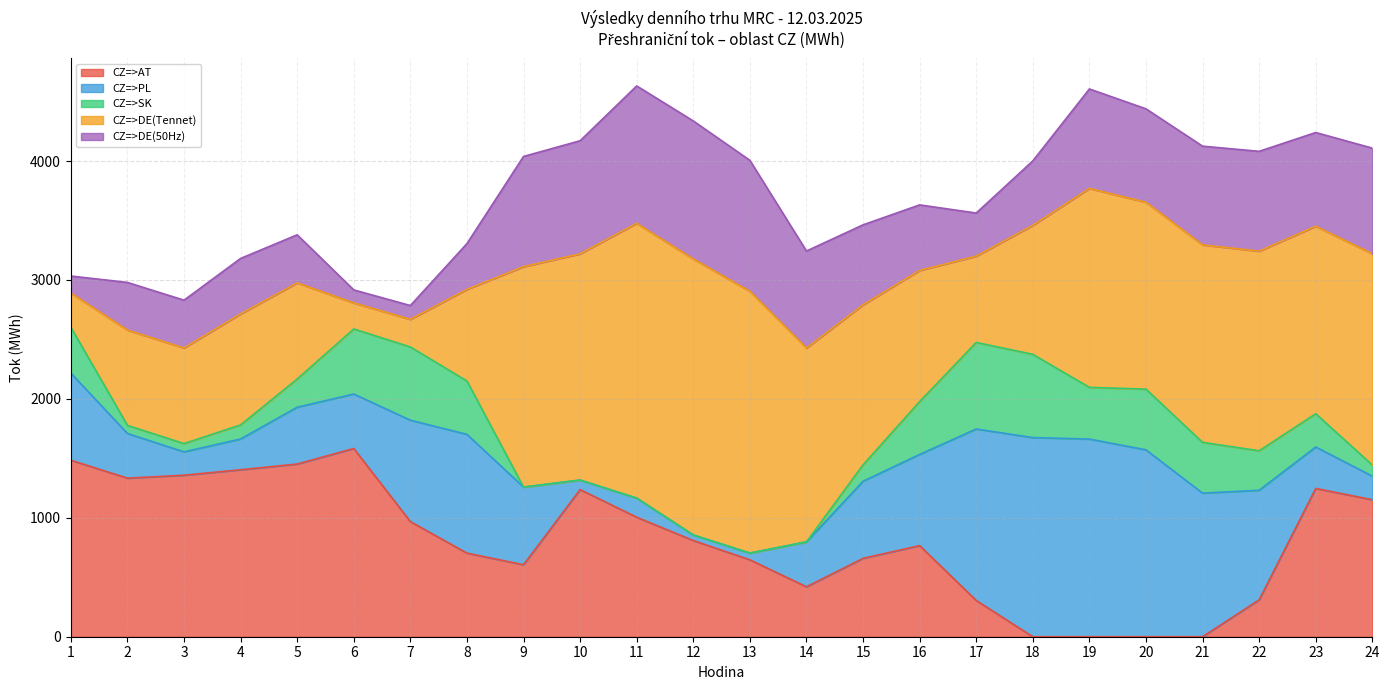

In CZ=>DE(Tennet), how many points are higher than both neighbors (excluding endpoints)?

4